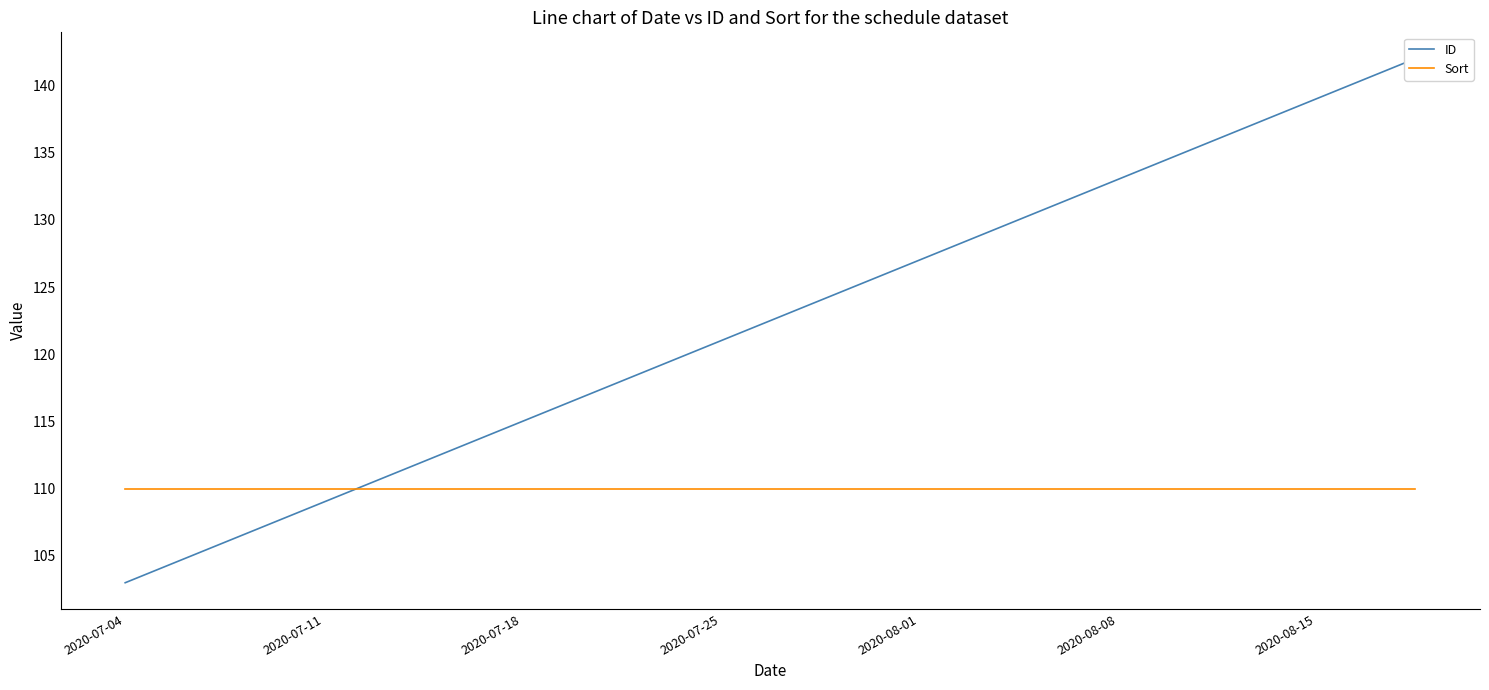

What is the difference between the highest and lowest values at 2020-07-04?

7